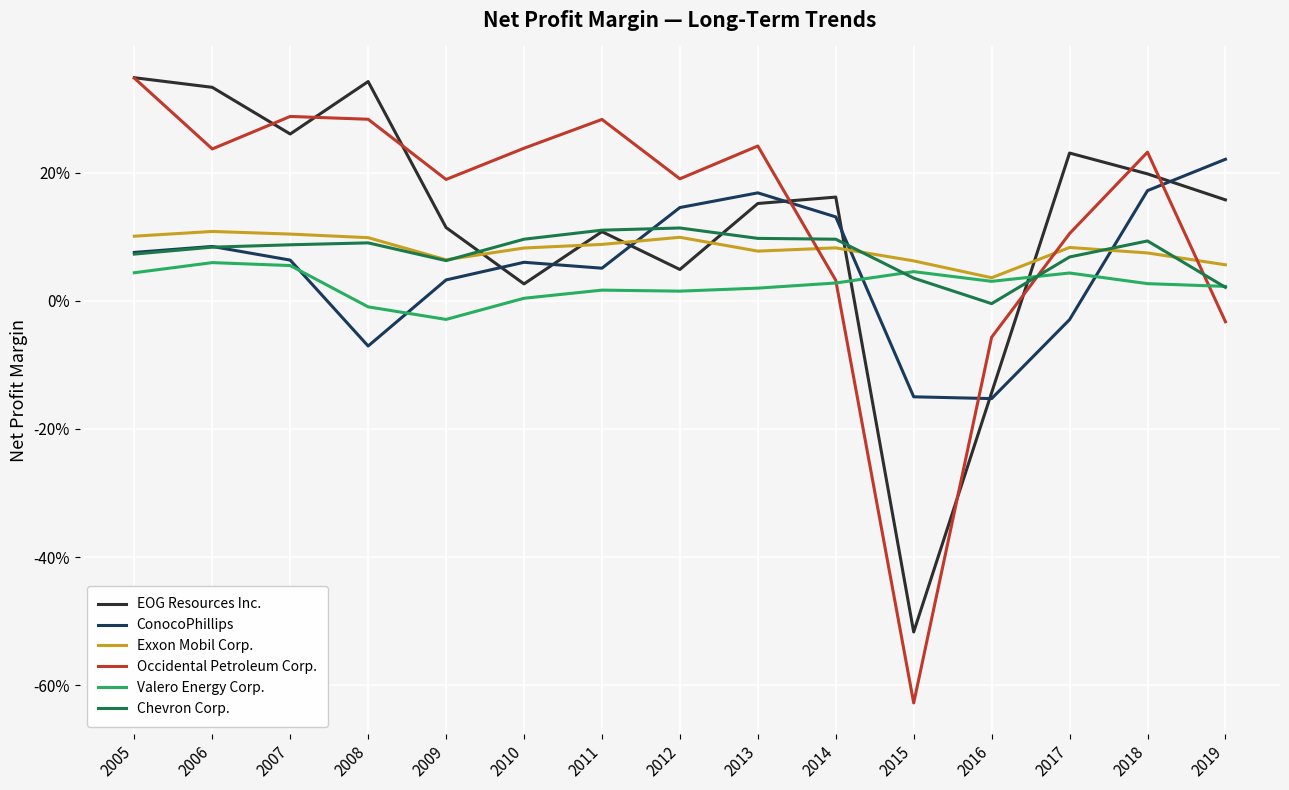

Reading right to left, transcribe all the data shown in this chart.

EOG Resources Inc.: 2019=0.2	2018=0.2	2017=0.2	2016=-0.1	2015=-0.5	2014=0.2	2013=0.2	2012=0.0	2011=0.1	2010=0.0	2009=0.1	2008=0.3	2007=0.3	2006=0.3	2005=0.3
ConocoPhillips: 2019=0.2	2018=0.2	2017=-0.0	2016=-0.2	2015=-0.1	2014=0.1	2013=0.2	2012=0.1	2011=0.1	2010=0.1	2009=0.0	2008=-0.1	2007=0.1	2006=0.1	2005=0.1
Exxon Mobil Corp.: 2019=0.1	2018=0.1	2017=0.1	2016=0.0	2015=0.1	2014=0.1	2013=0.1	2012=0.1	2011=0.1	2010=0.1	2009=0.1	2008=0.1	2007=0.1	2006=0.1	2005=0.1
Occidental Petroleum Corp.: 2019=-0.0	2018=0.2	2017=0.1	2016=-0.1	2015=-0.6	2014=0.0	2013=0.2	2012=0.2	2011=0.3	2010=0.2	2009=0.2	2008=0.3	2007=0.3	2006=0.2	2005=0.3
Valero Energy Corp.: 2019=0.0	2018=0.0	2017=0.0	2016=0.0	2015=0.0	2014=0.0	2013=0.0	2012=0.0	2011=0.0	2010=0.0	2009=-0.0	2008=-0.0	2007=0.1	2006=0.1	2005=0.0
Chevron Corp.: 2019=0.0	2018=0.1	2017=0.1	2016=-0.0	2015=0.0	2014=0.1	2013=0.1	2012=0.1	2011=0.1	2010=0.1	2009=0.1	2008=0.1	2007=0.1	2006=0.1	2005=0.1